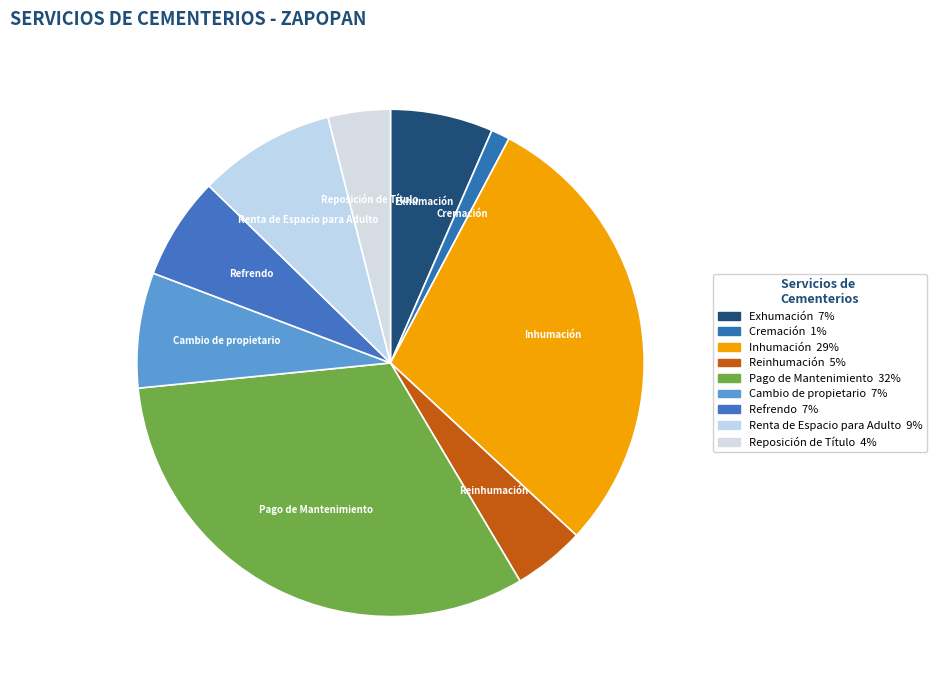

Which category has the smallest portion of the pie?

Cremación